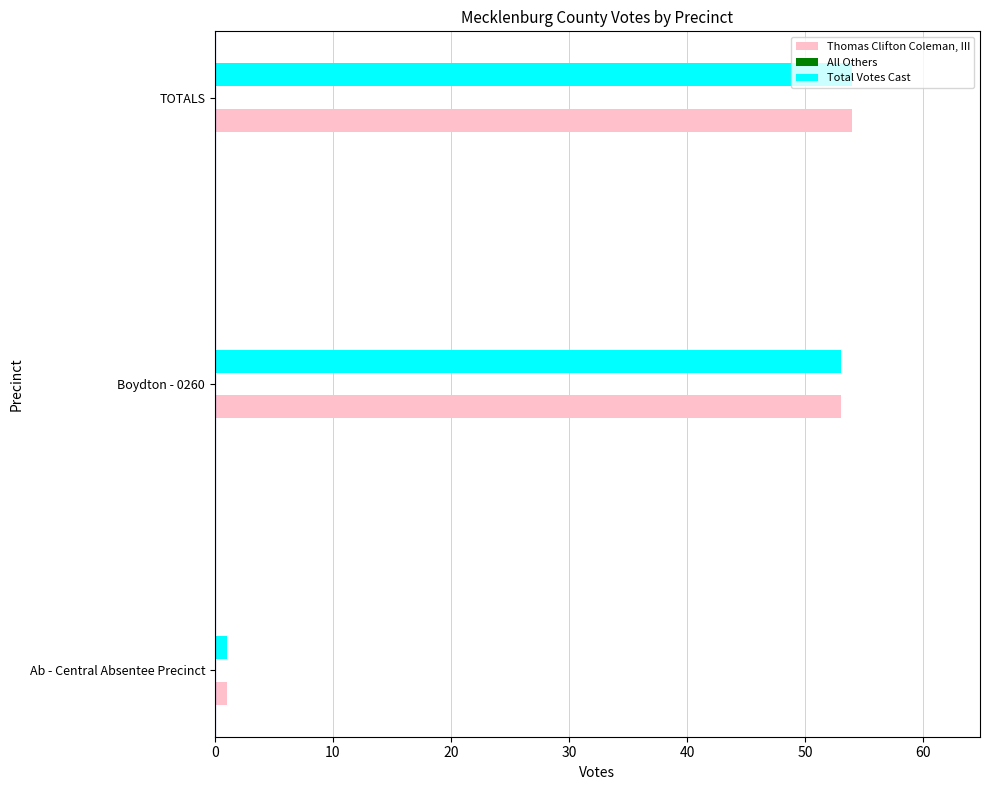

What is the highest value of the Total Votes Cast series?

54